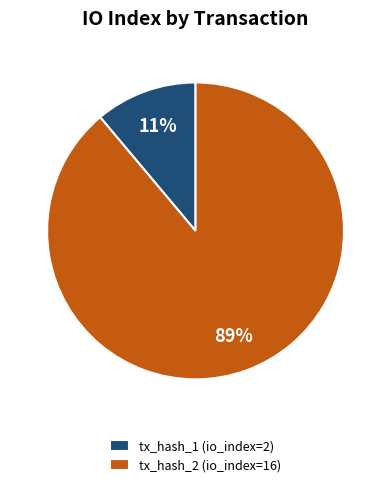

What percentage is the tx_hash_1 slice, to the nearest percent?

11%